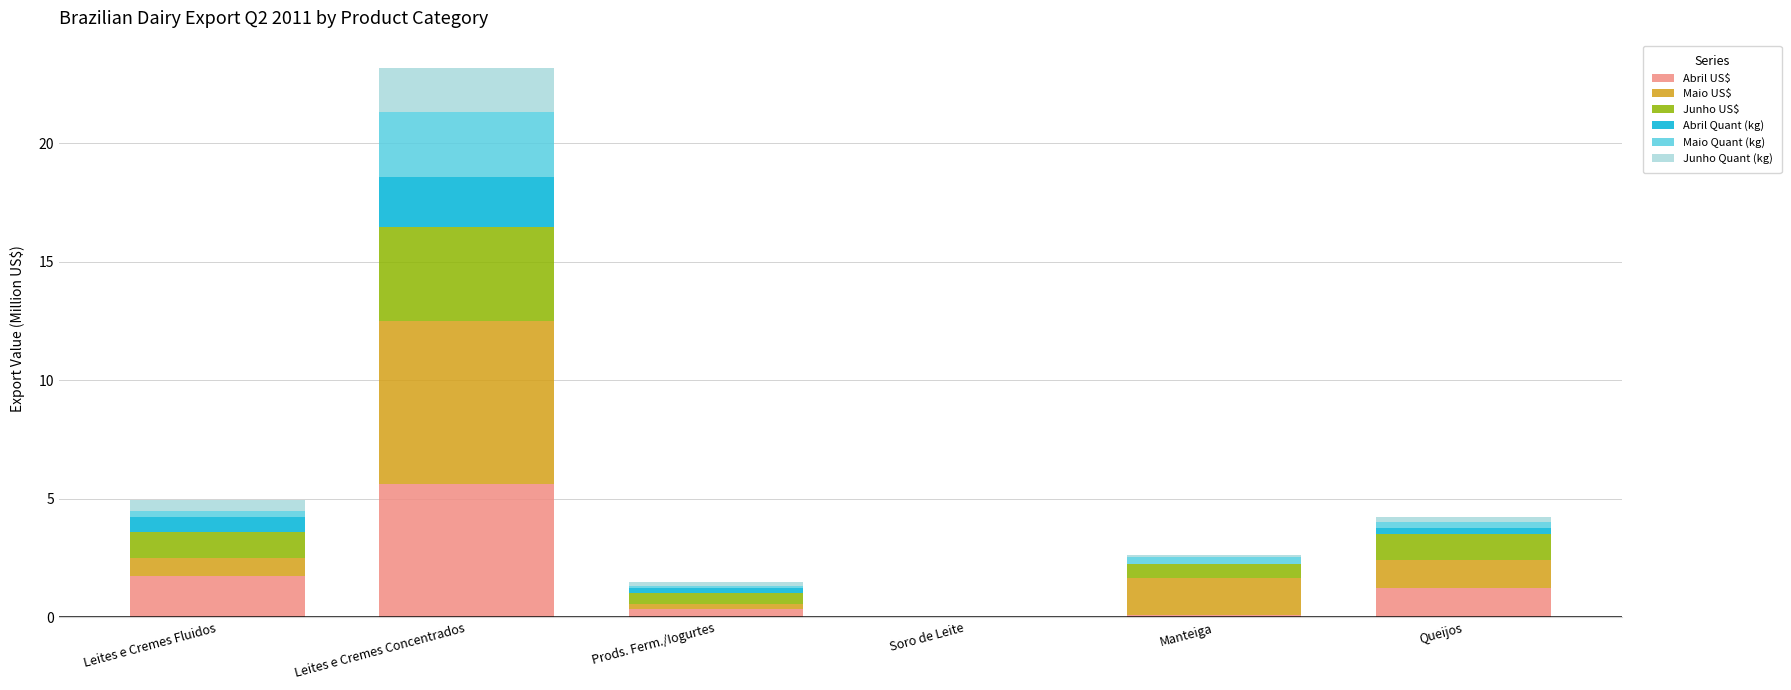

What is the total value across all series at Leites e Cremes Concentrados?

23.2